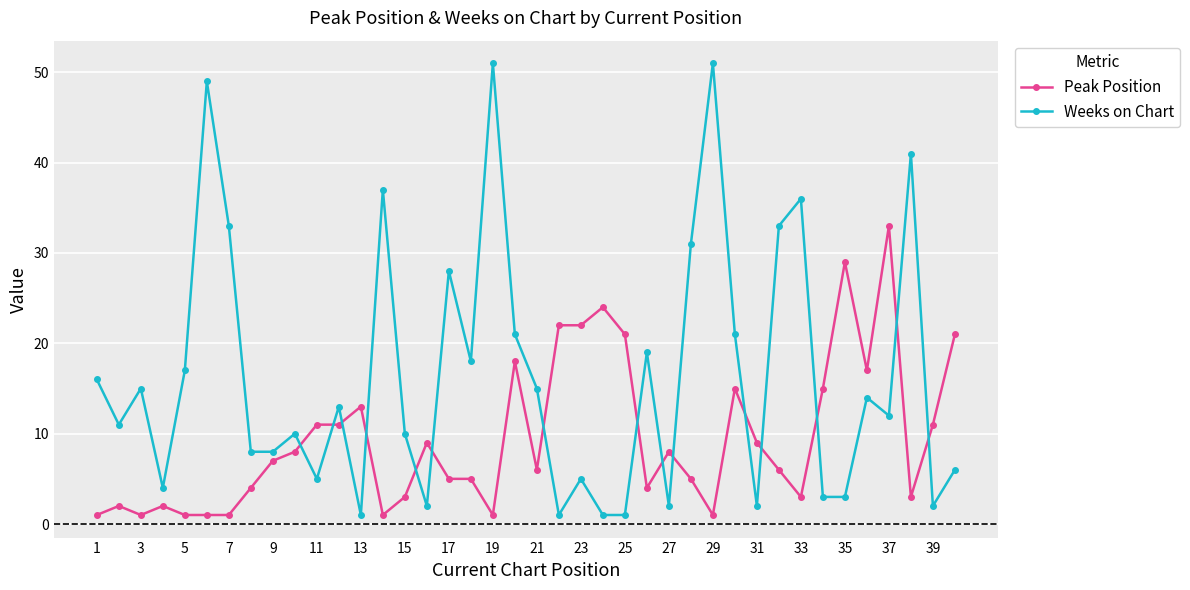

What is the value of the Peak Position point at the 23rd from the left?

22